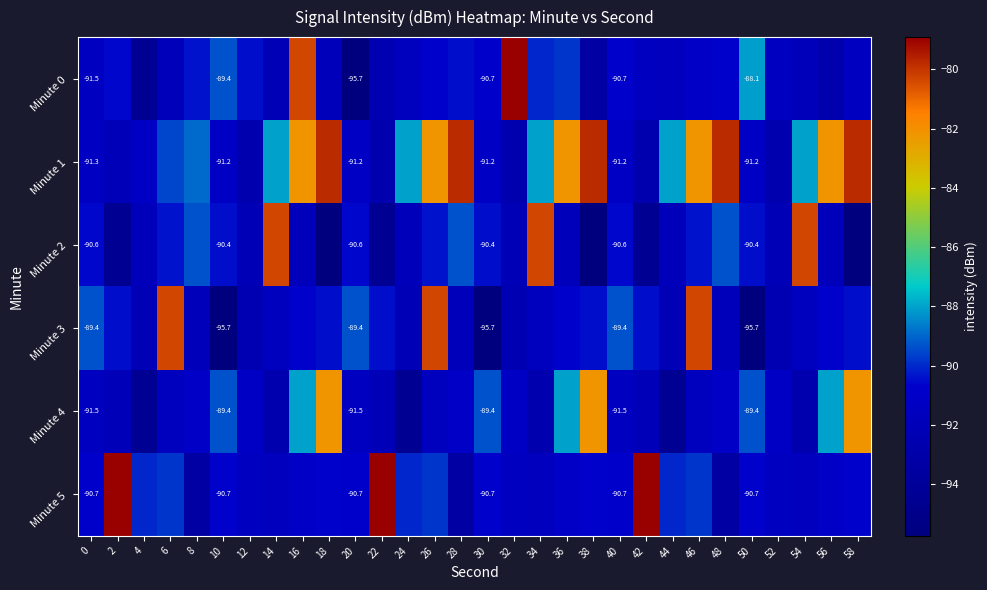

Rank the series at 0 from lowest to highest value.

Minute 0, Minute 4, Minute 1, Minute 5, Minute 2, Minute 3